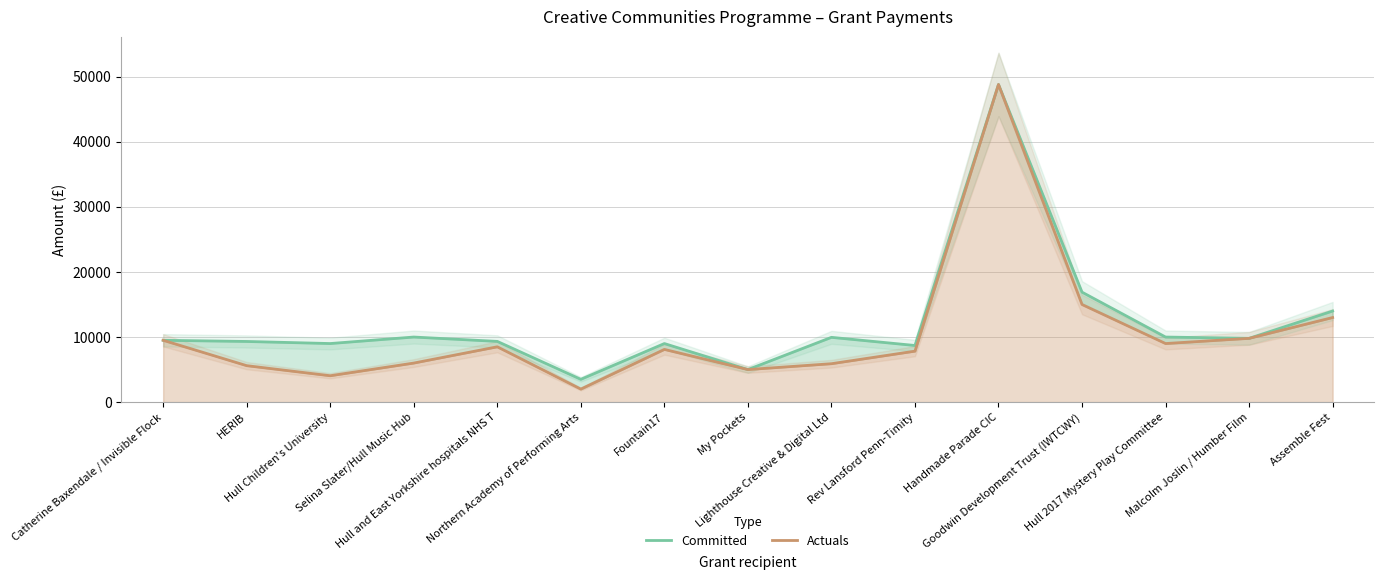

At which label does Actuals first exceed 8100?

Catherine Baxendale / Invisible Flock